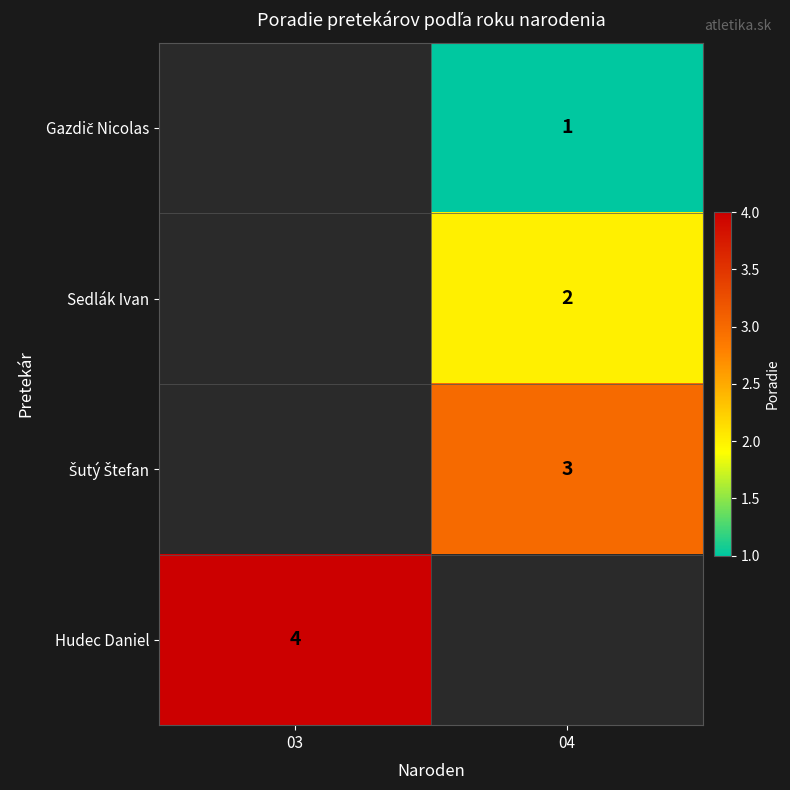

The Sedlák Ivan series shows 2 at 04. True or false?

True